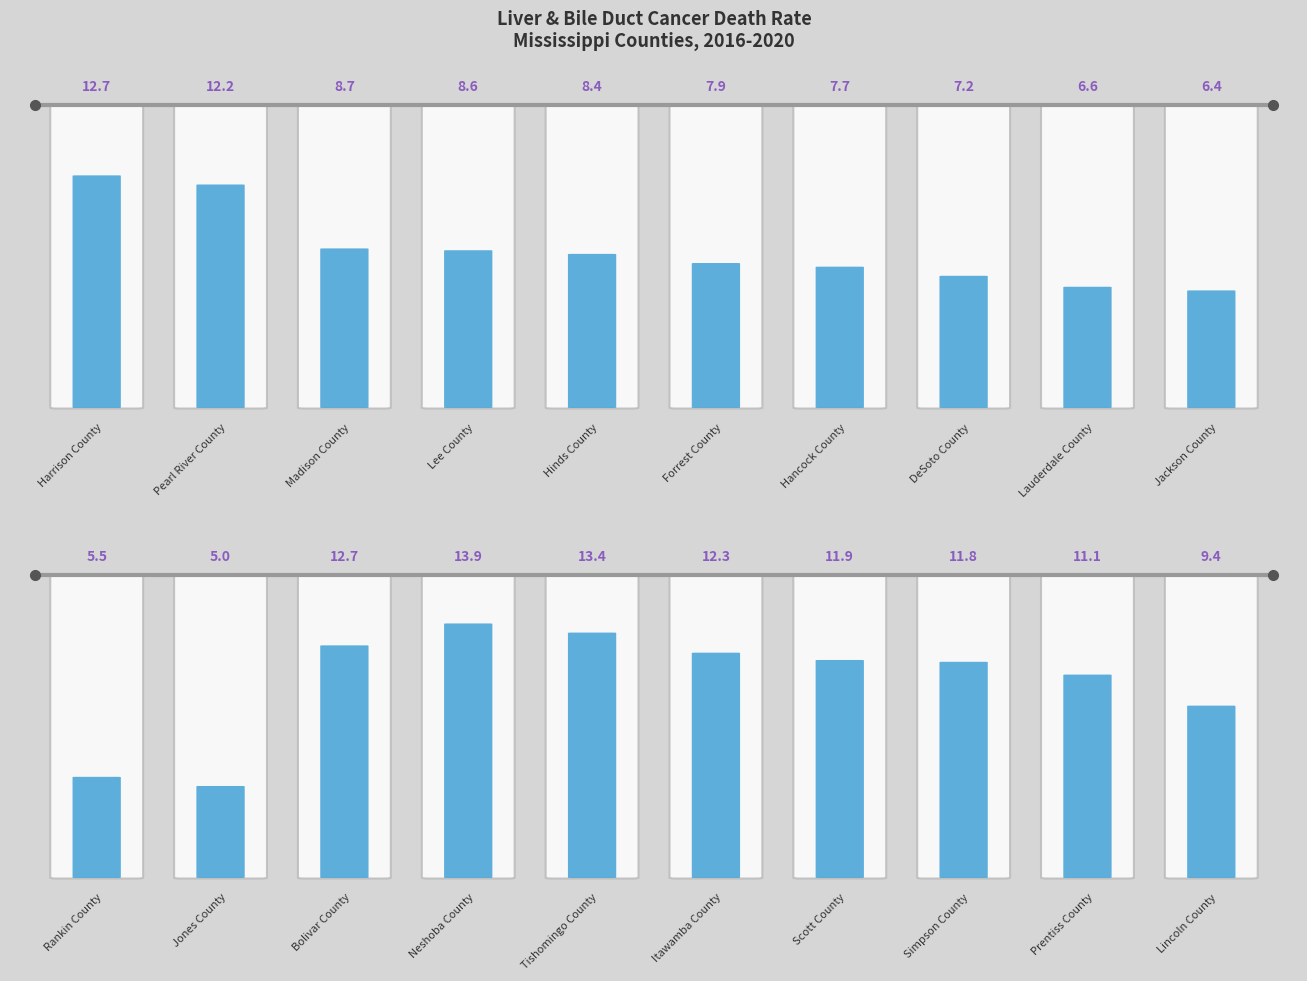

Does the chart have visible grid lines?

No